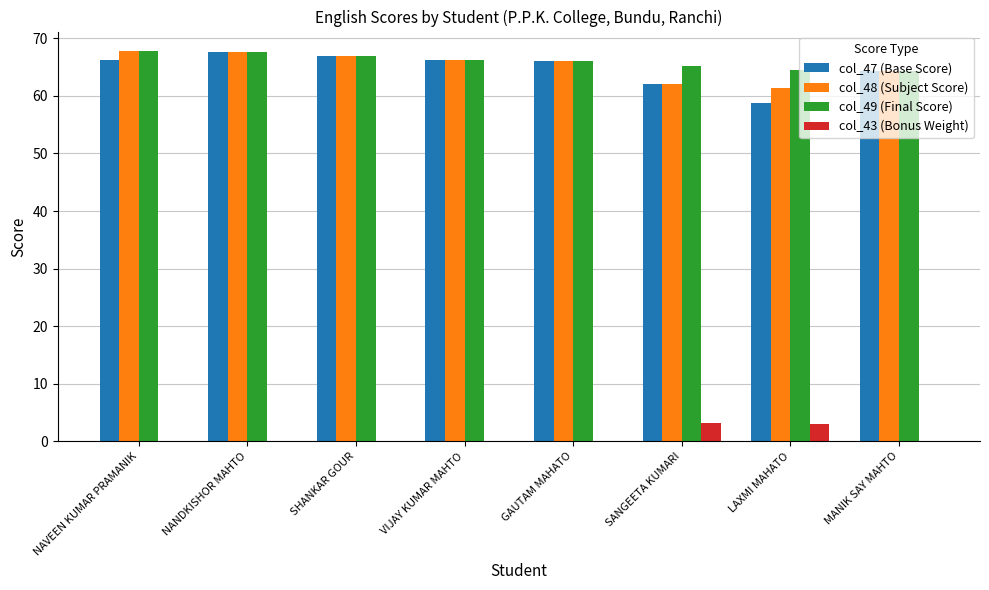

What is the difference between the col_43 (Bonus Weight) values at SANGEETA KUMARI and NANDKISHOR MAHTO?

3.1